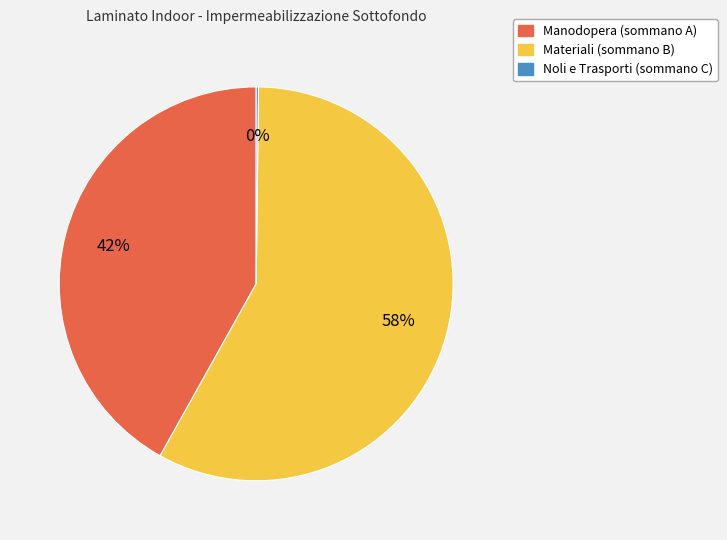

To the nearest percent, what percentage of the pie is Manodopera (sommano A)?

42%